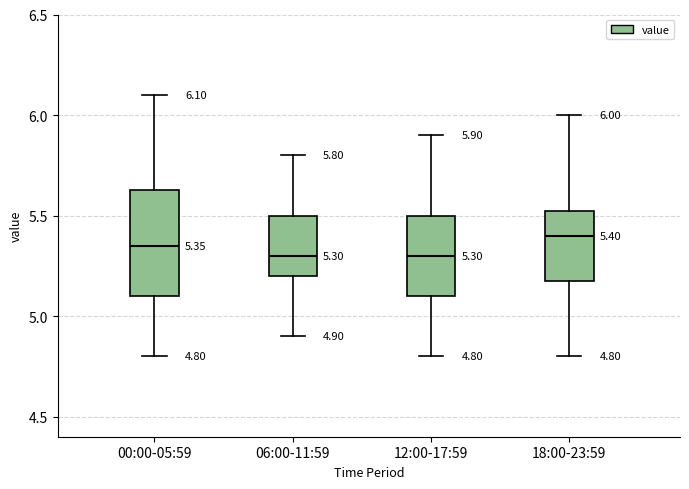

Which box's median line is the highest?

18:00-23:59